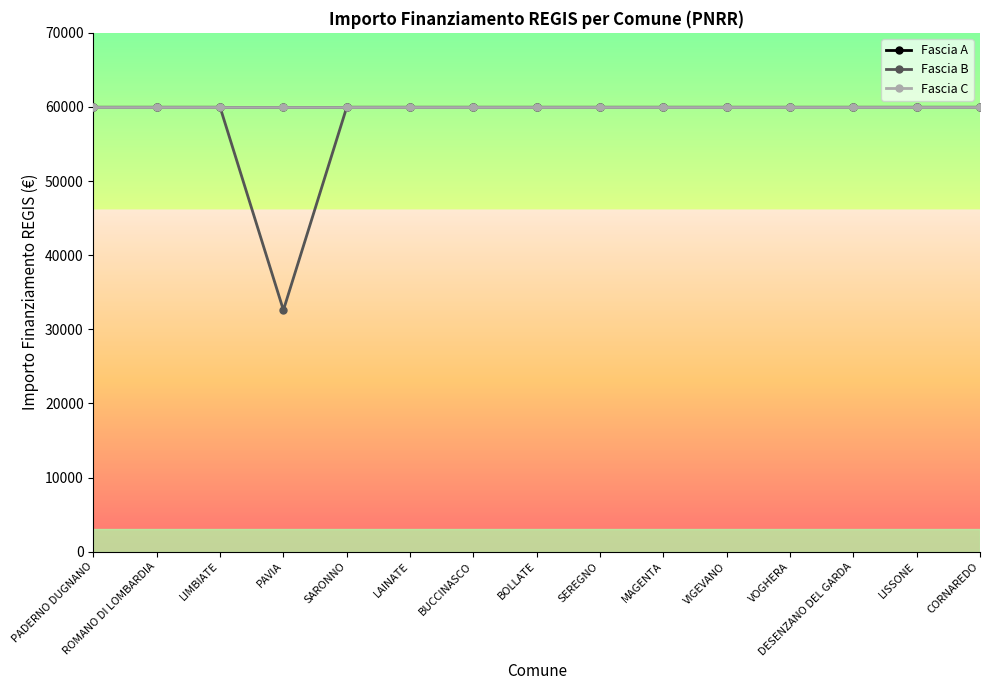

At how many categories does at least one series exceed 55214?

15